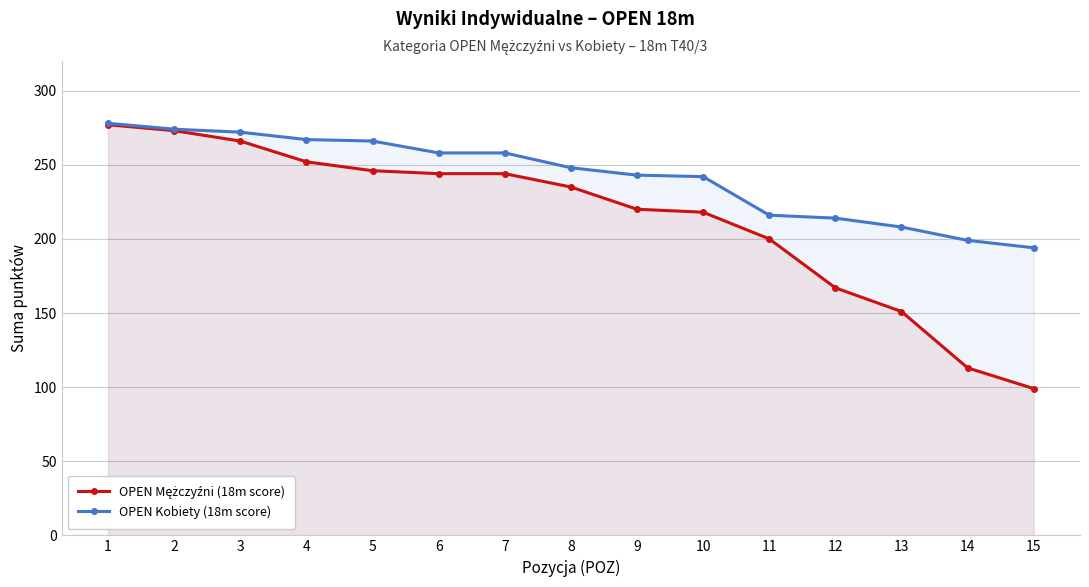

Reading left to right, what are all the values shown in this chart?

OPEN Mężczyźni (18m score): 277	273	266	252	246	244	244	235	220	218	200	167	151	113	99
OPEN Kobiety (18m score): 278	274	272	267	266	258	258	248	243	242	216	214	208	199	194